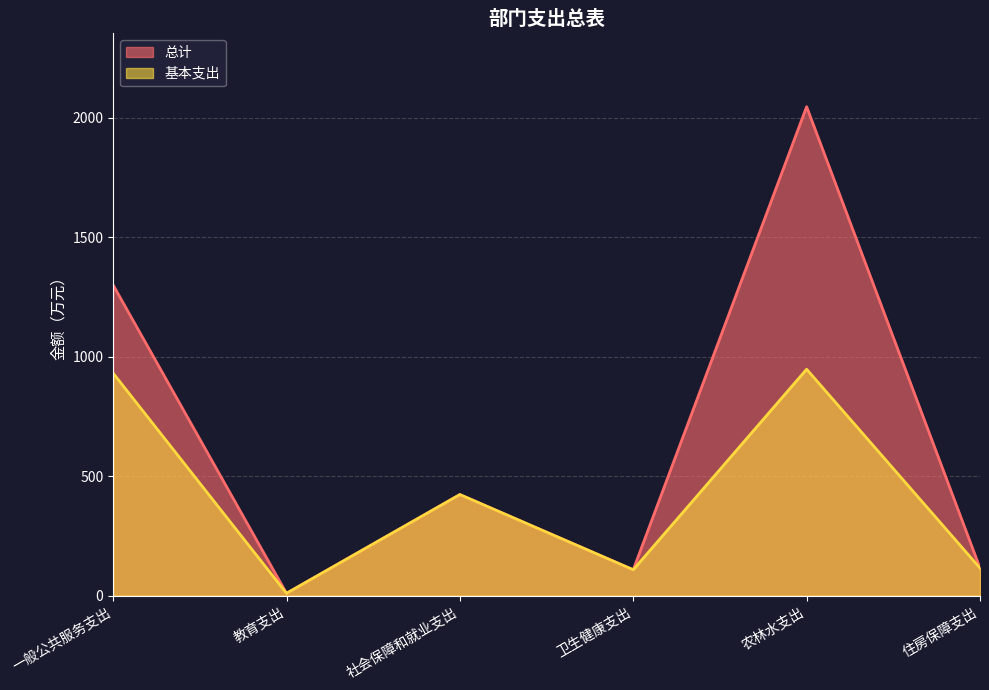

List the series in order of their overall mean, highest first.

总计, 基本支出